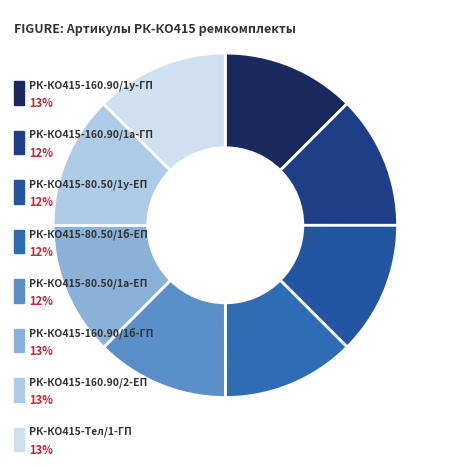

True or false: РК-КО415-160.90/1а-ГП accounts for 12% of the total.

True